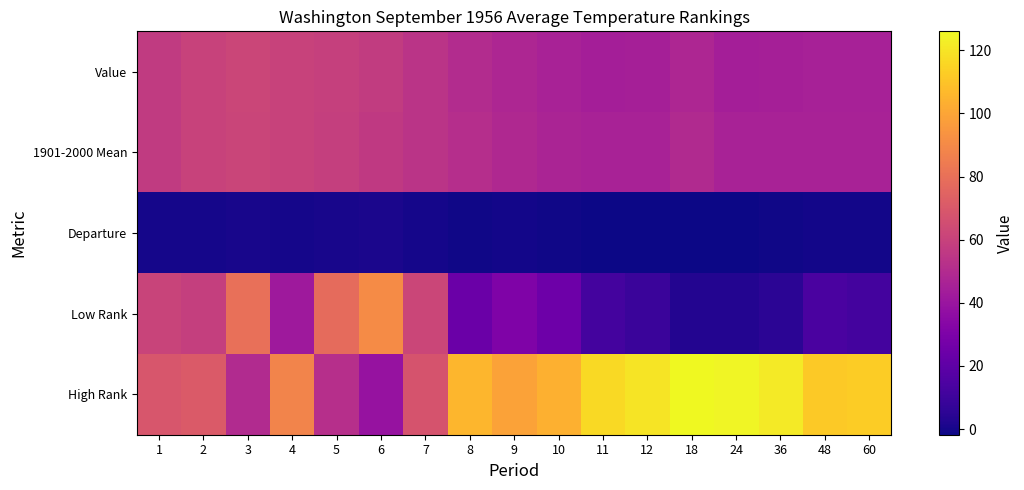

How many distinct data groups are displayed?

5